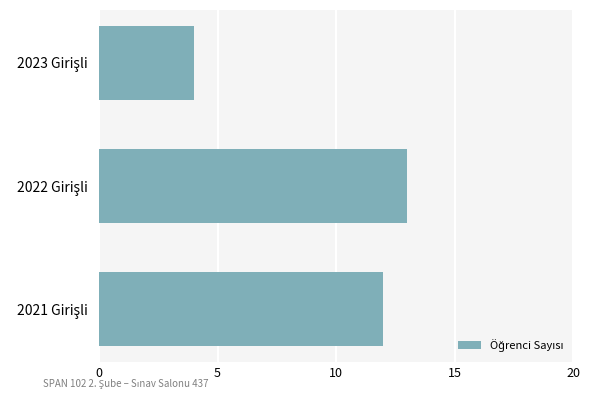

What is the greatest value displayed?

13